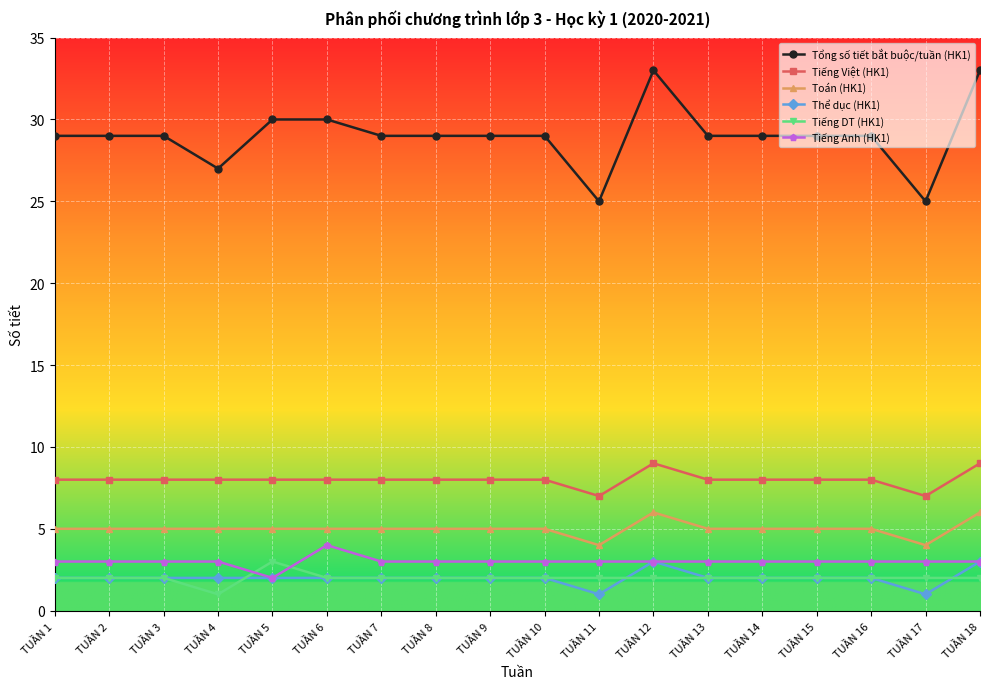

What is the sum of all Thể dục (HK1) values?

36